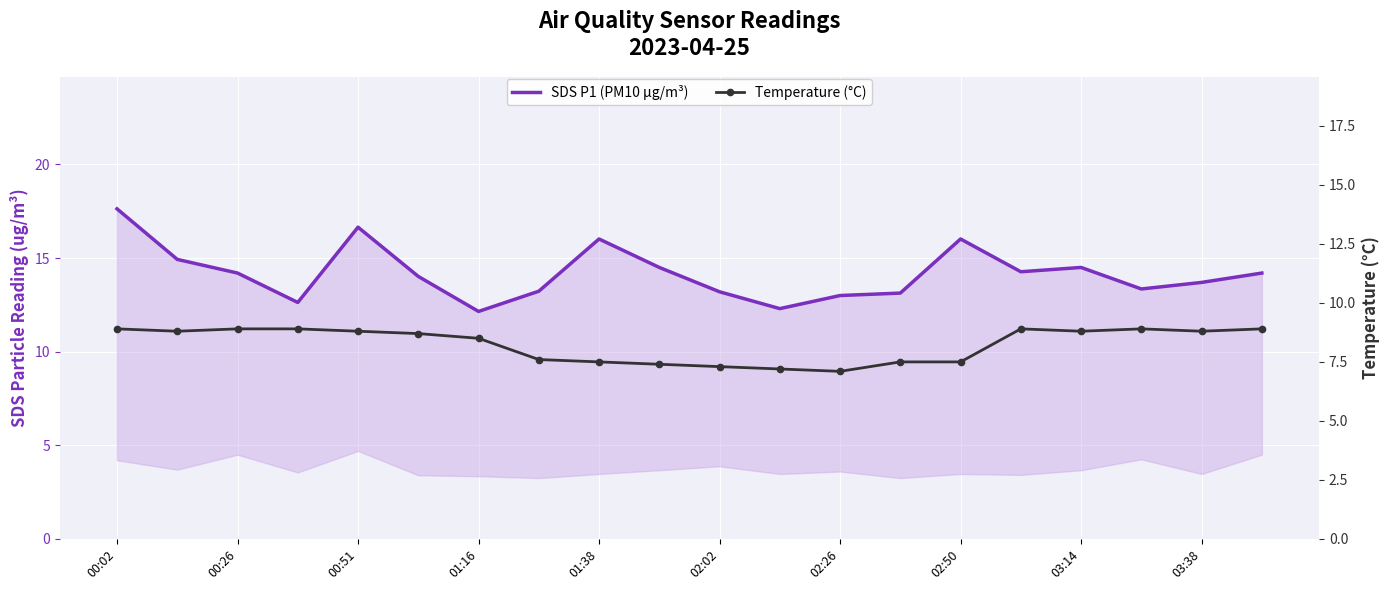

What are all the series names shown in the legend?

SDS P1 (PM10 µg/m³), Temperature (°C)